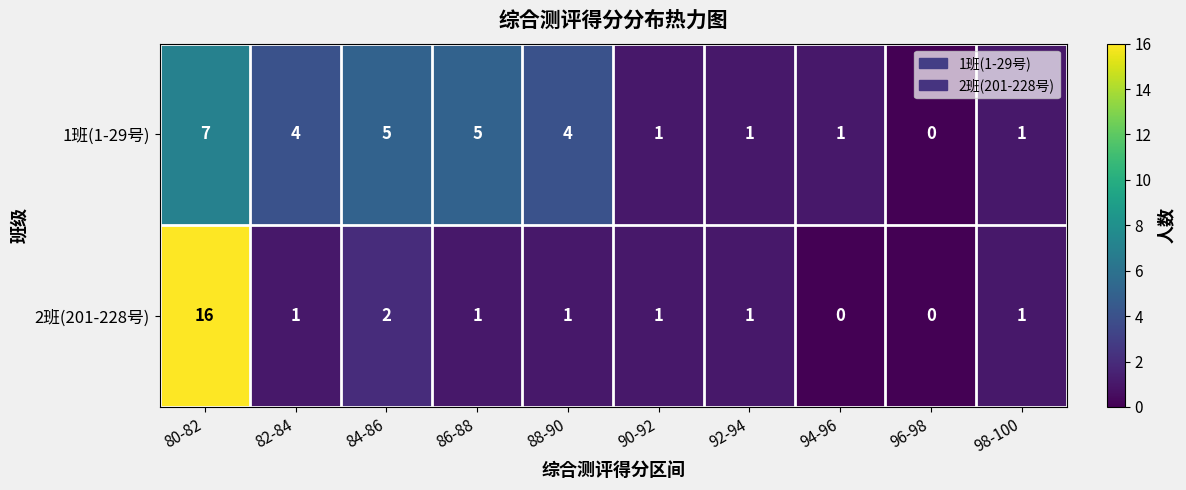

At which category is the sum across all series the highest?

80-82